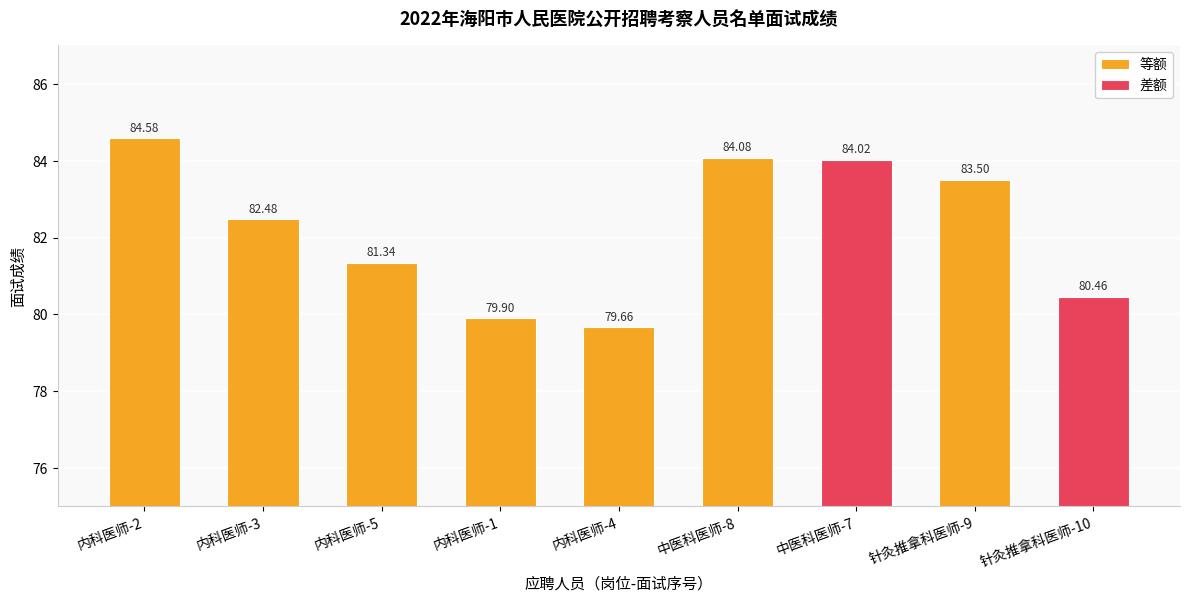

The chart shows a value of 127.7 at 内科医师-5. True or false?

False